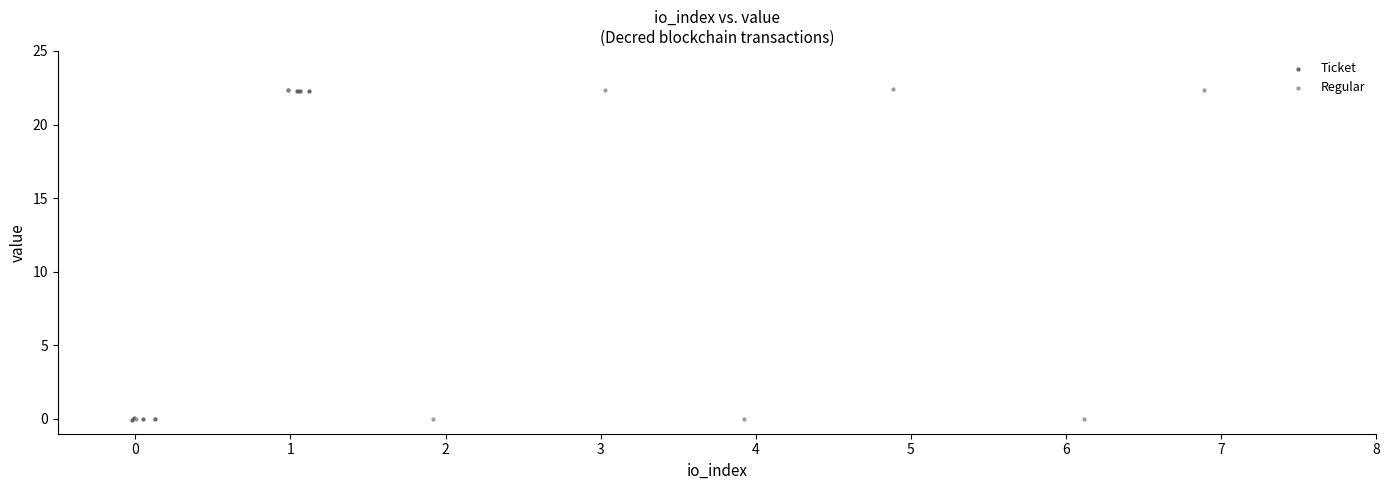

What are all the series names shown in the legend?

Ticket, Regular